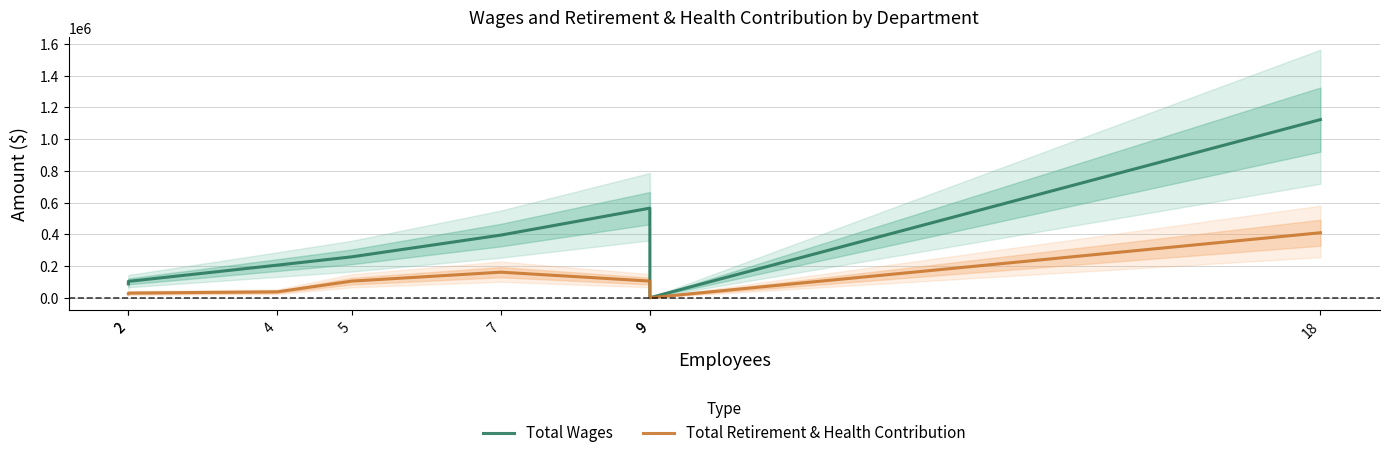

What is the total value across all series at 5?

362462